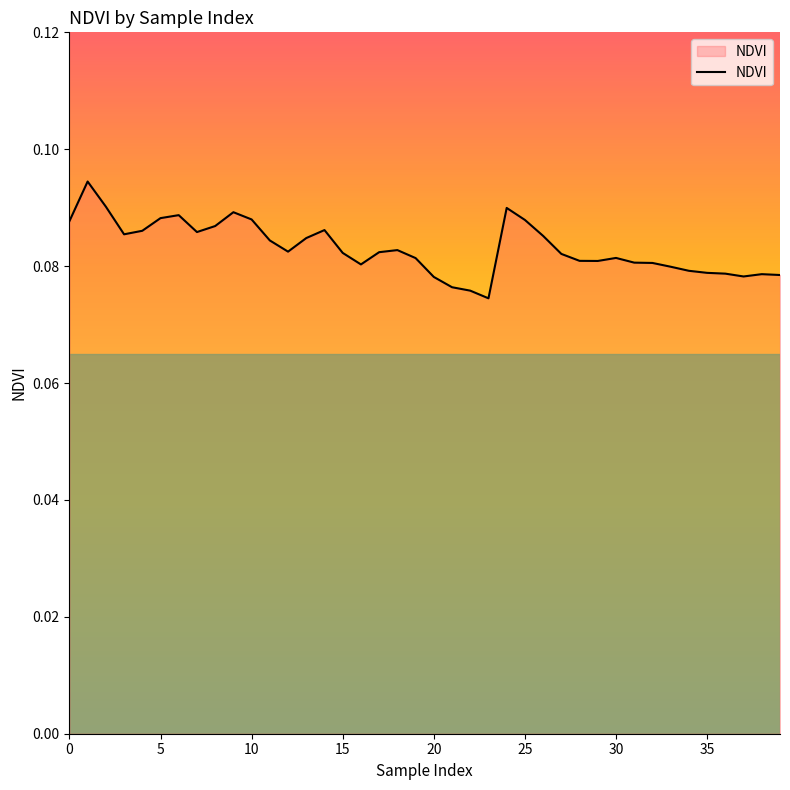

Does the chart have visible grid lines?

No